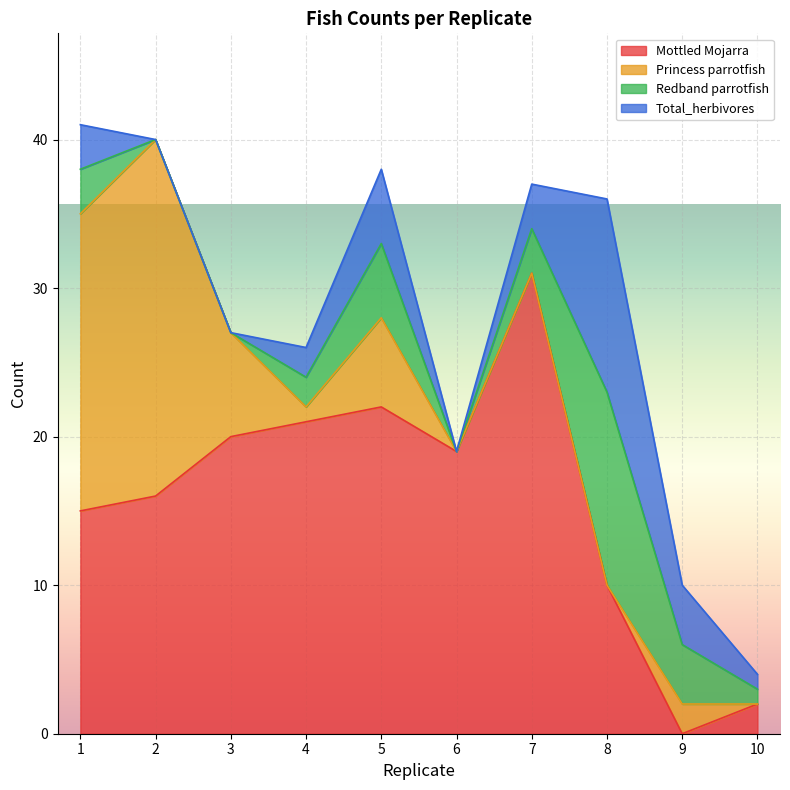

Which category has the lowest value in the Redband parrotfish series?

2